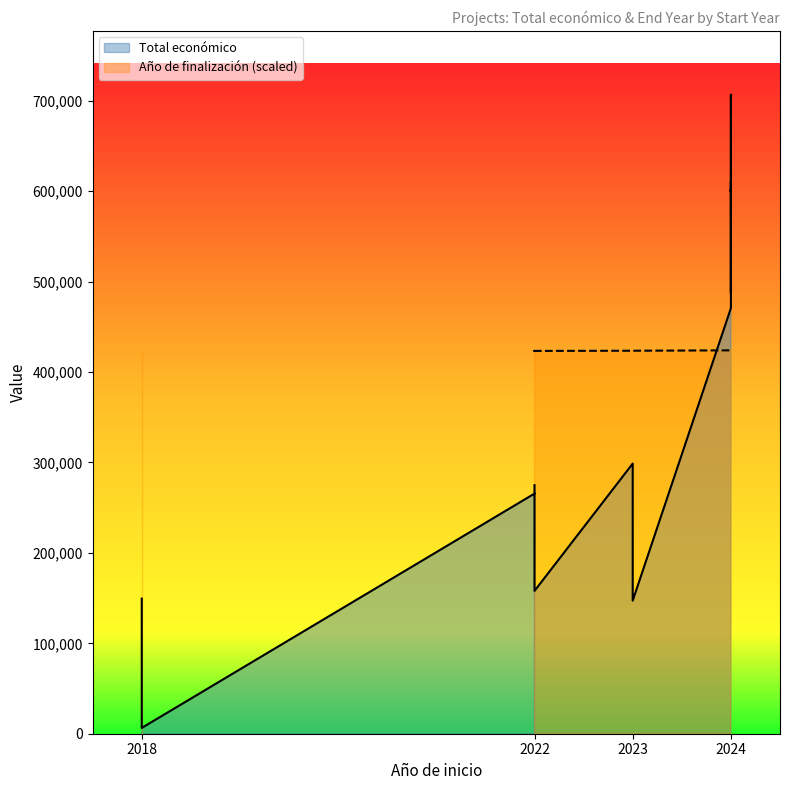

Reading left to right, extract all data points from this chart.

Total económico: 2023=298790	2022=265587	2022=0	2023=184422	2023=147166	2018=149419	2022=274899	2024=470675	2024=610889	2024=599779	2024=607342	2024=706697	2024=599540	2024=602295	2024=560529	2024=486756	2024=599927	2022=157944	2018=6390
Año de finalización: 2023=2025	2022=2023	2022=2024	2023=2025	2023=2025	2018=2021	2022=2023	2024=2027	2024=2027	2024=2026	2024=2027	2024=2027	2024=2027	2024=2027	2024=2027	2024=2026	2024=2027	2022=2024	2018=0